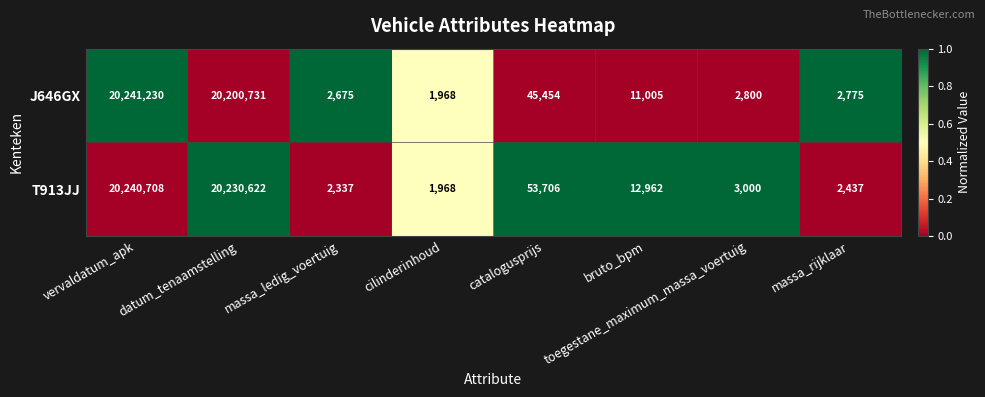

Rank the series by their maximum value, from lowest to highest.

T913JJ, J646GX